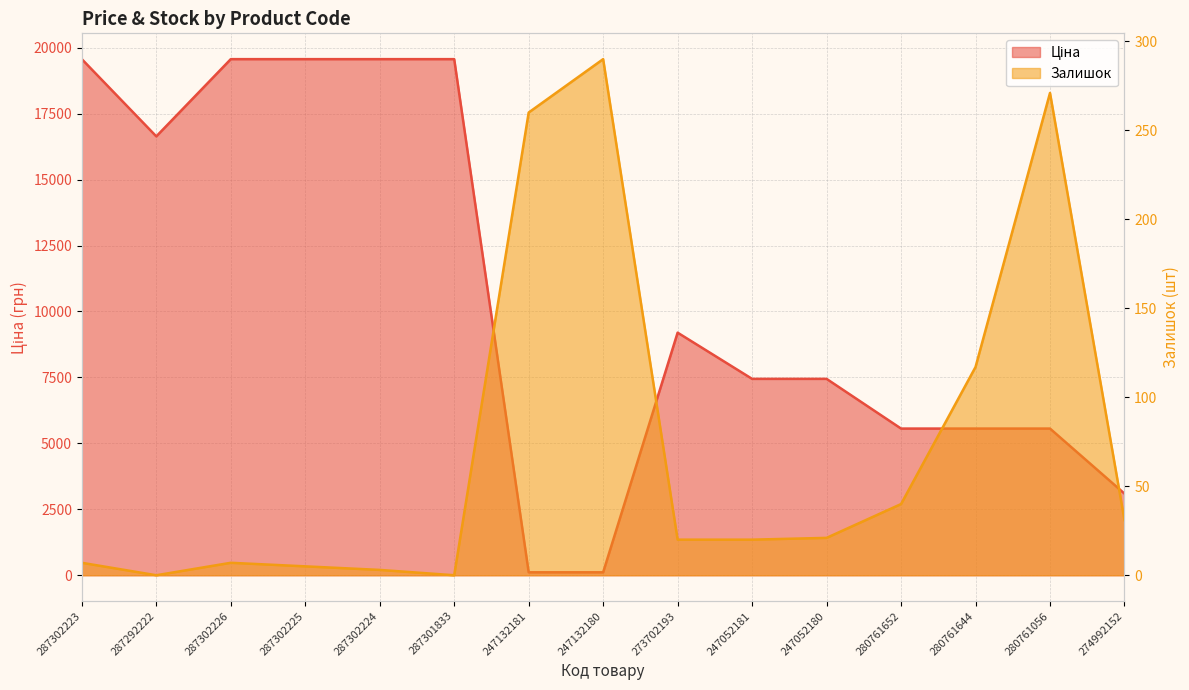

Which series ends up on top after the final intersection of Ціна and Залишок?

Ціна